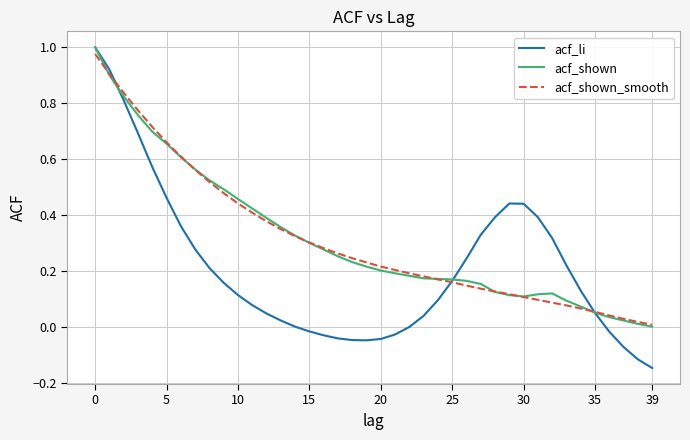

Is this an area chart (filled region under the line)?

No